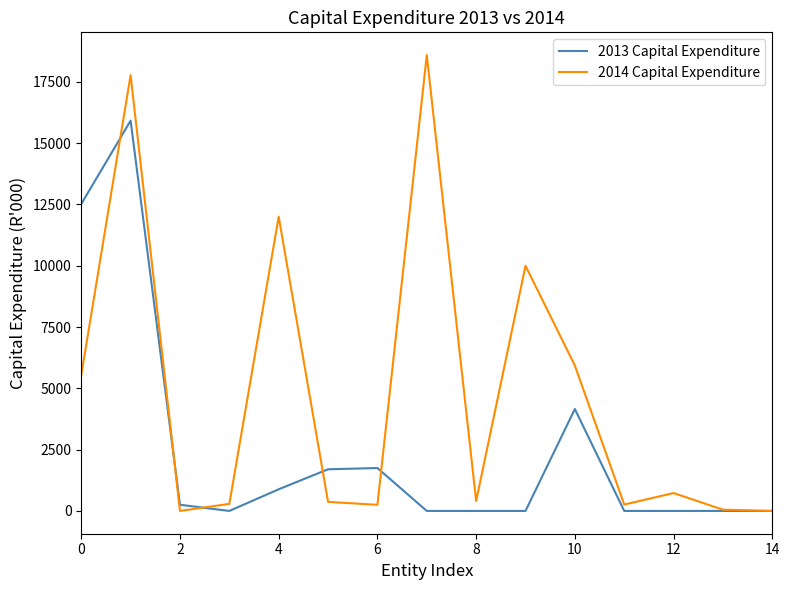

Which series has the largest range (max minus min)?

2014 Capital Expenditure